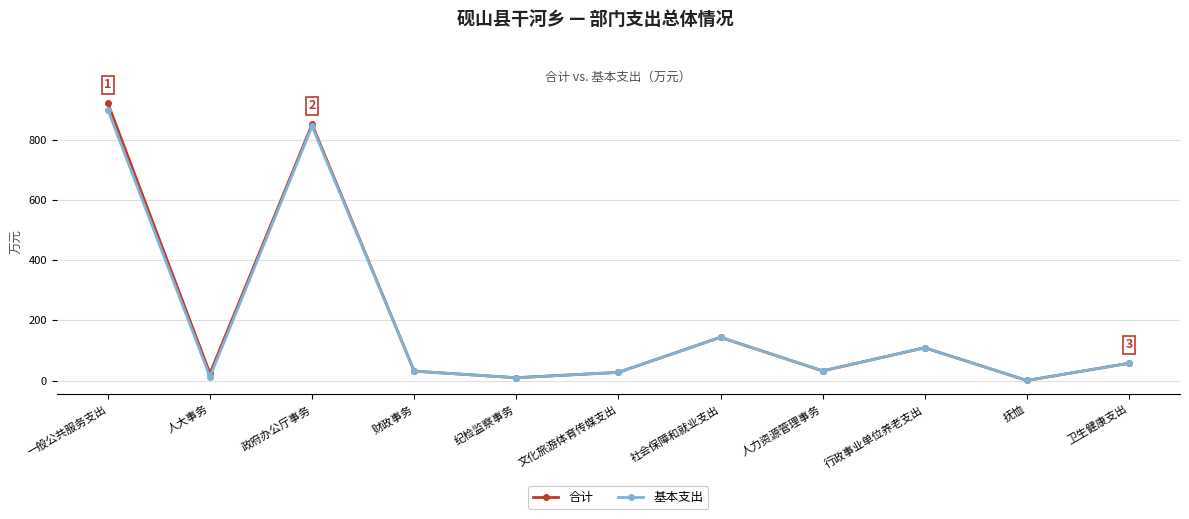

Is it true that 基本支出 equals 57.8 at 卫生健康支出?

True